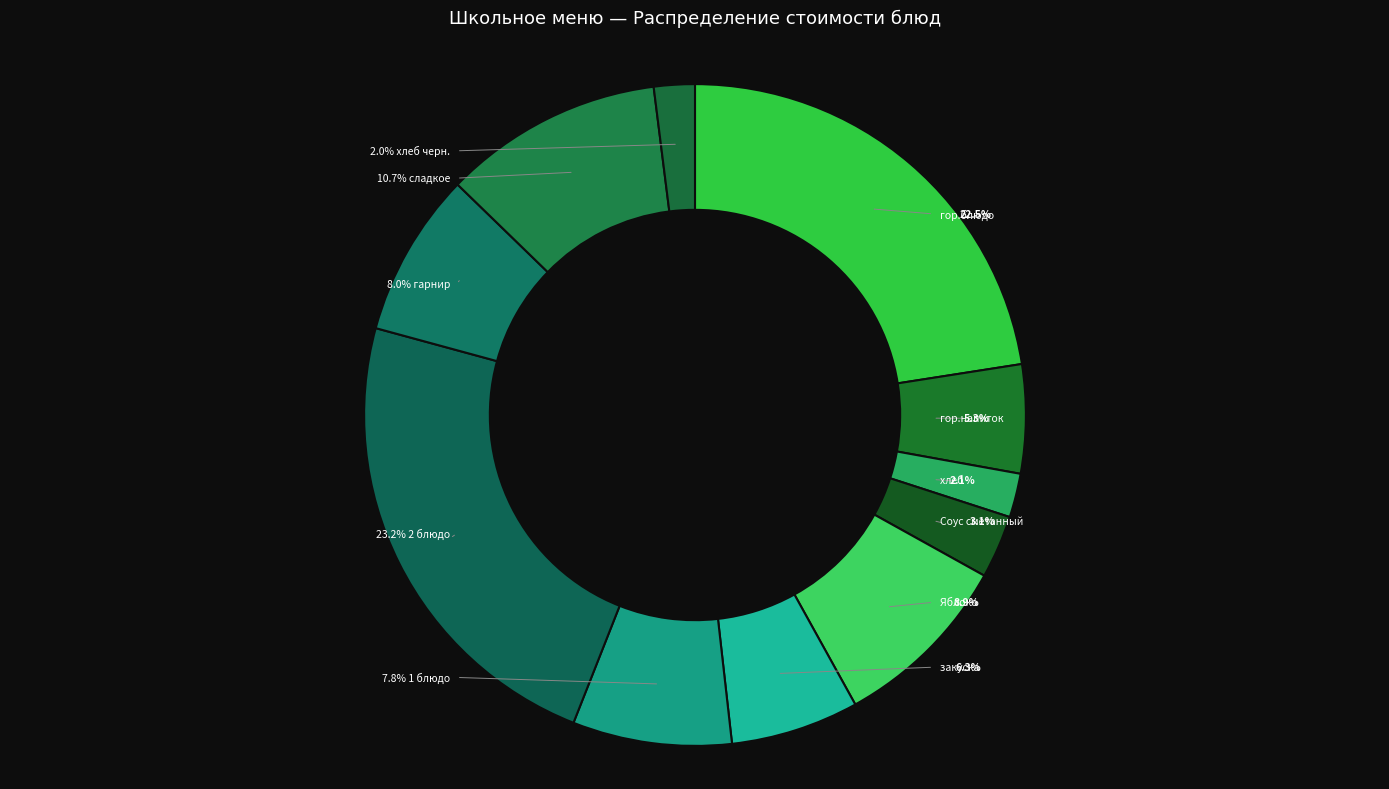

How many slices are in this pie chart?

11